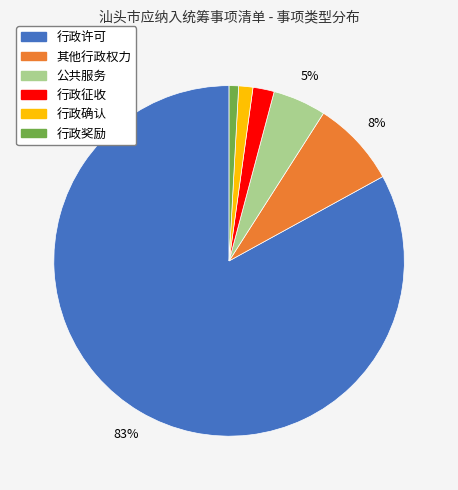

Is it true that 公共服务 is 5% of the pie?

True